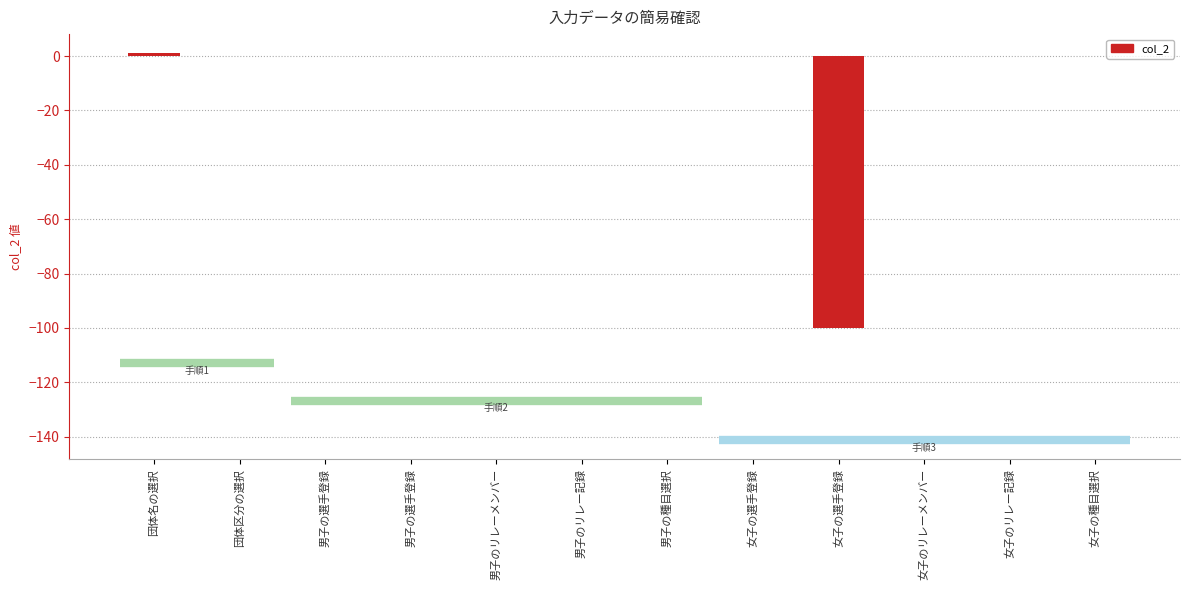

Reading left to right, transcribe all the data shown in this chart.

1	0	0	0	0	0	0	0	-100	0	0	0